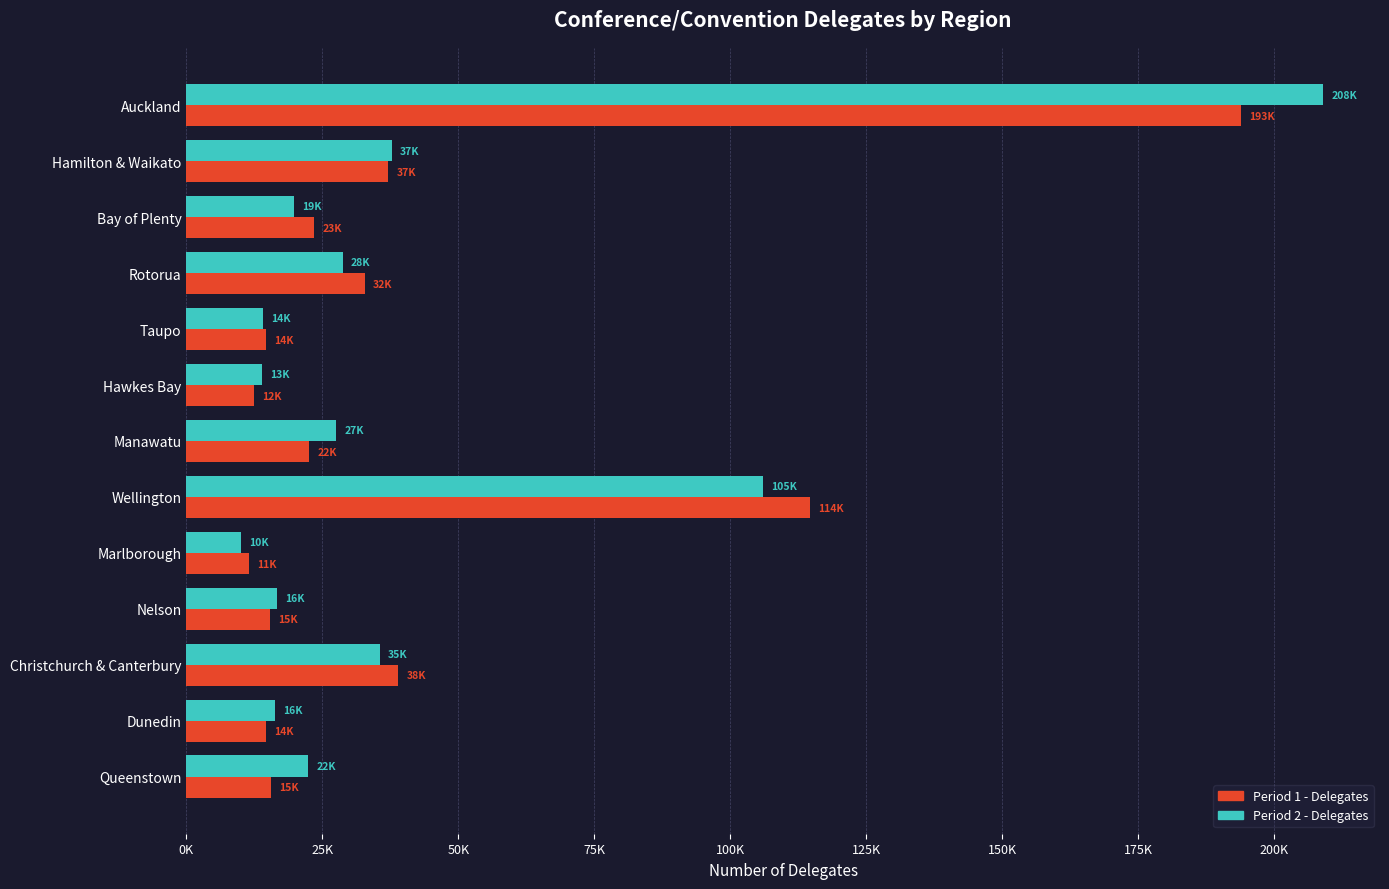

At how many categories does at least one series exceed 158302?

1